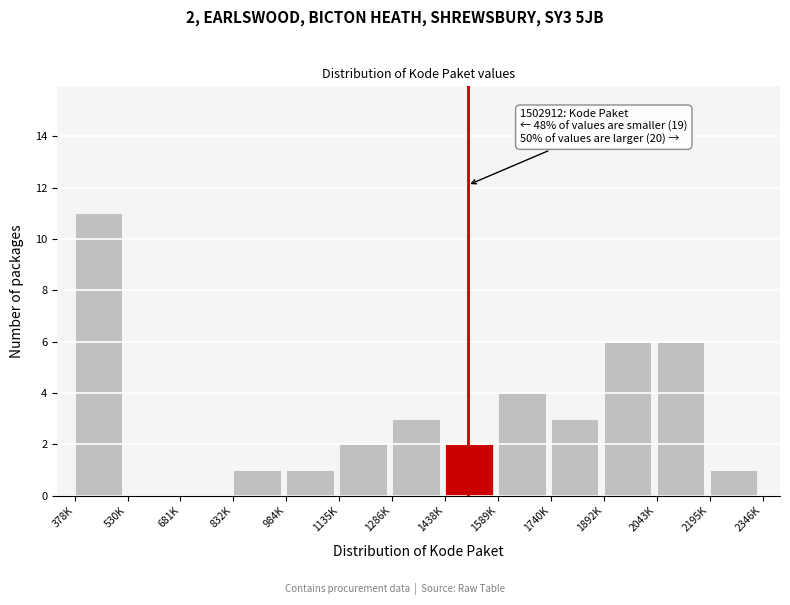

Reading right to left, list all the values displayed in this chart.

2195K=1	2043K=6	1892K=6	1740K=3	1589K=4	1438K=2	1286K=3	1135K=2	984K=1	832K=1	681K=0	530K=0	378K=11